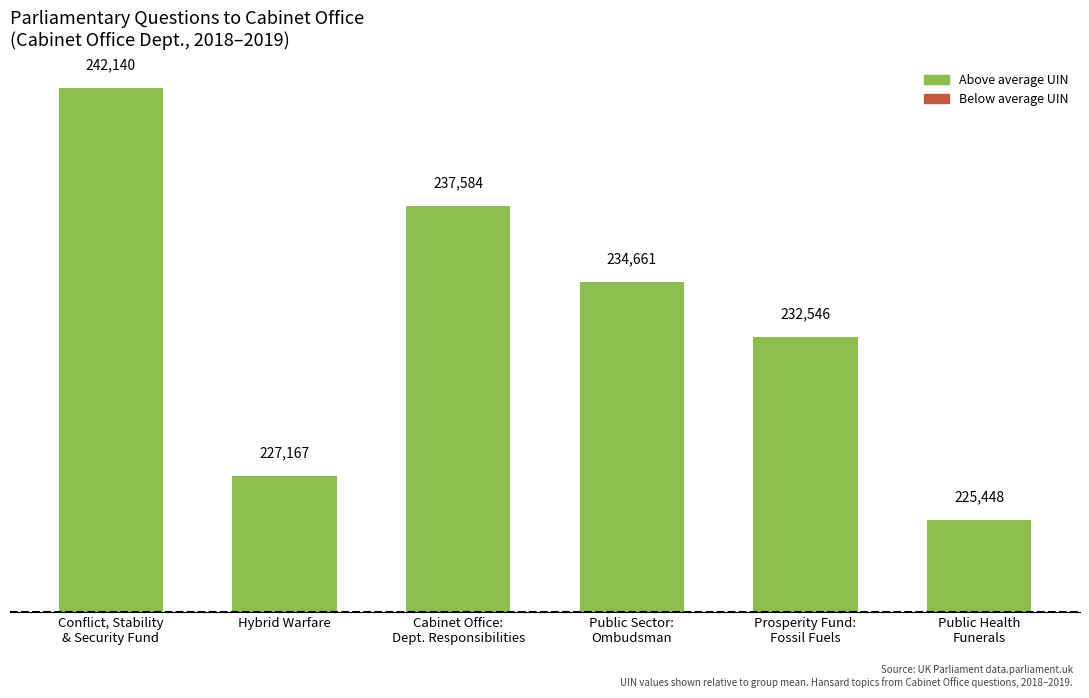

Rank the categories by value from highest to lowest.

Conflict, Stability
& Security Fund, Cabinet Office:
Dept. Responsibilities, Public Sector:
Ombudsman, Prosperity Fund:
Fossil Fuels, Hybrid Warfare, Public Health
Funerals